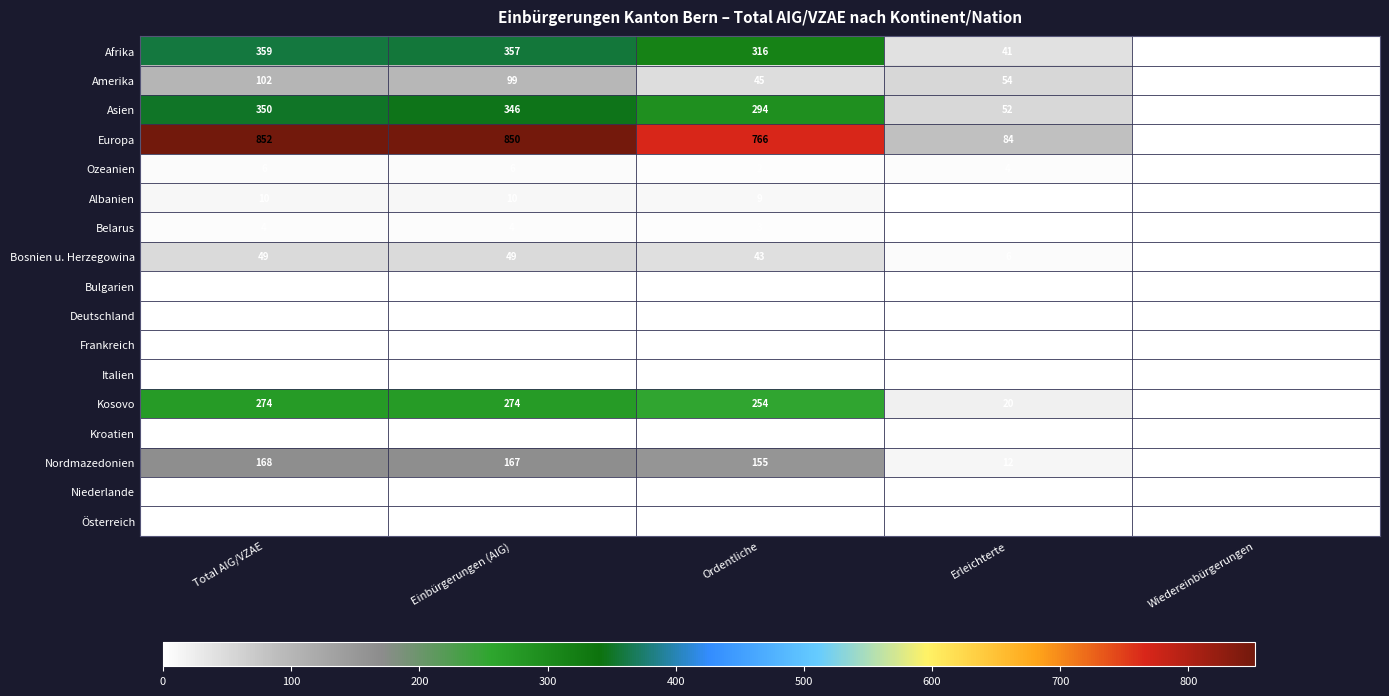

What is the approximate value of Asien at Einbürgerungen (AIG)?

346